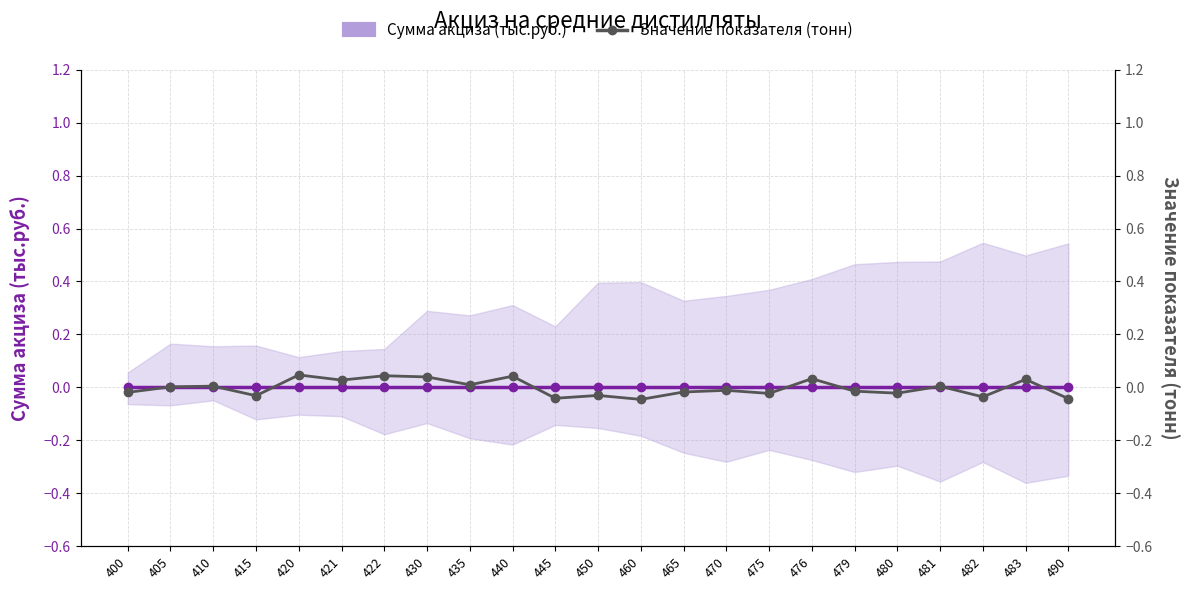

At which category does Значение показателя (тонн) reach its first local valley?

415